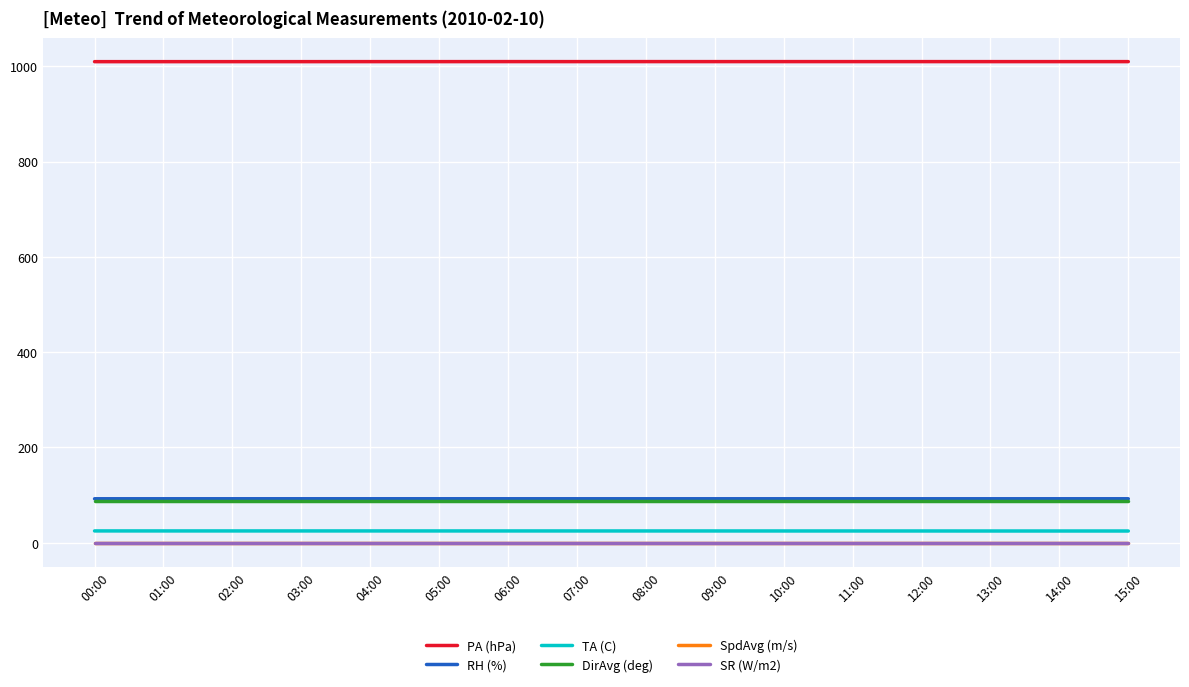

Which category has the highest value across all series?

06:00